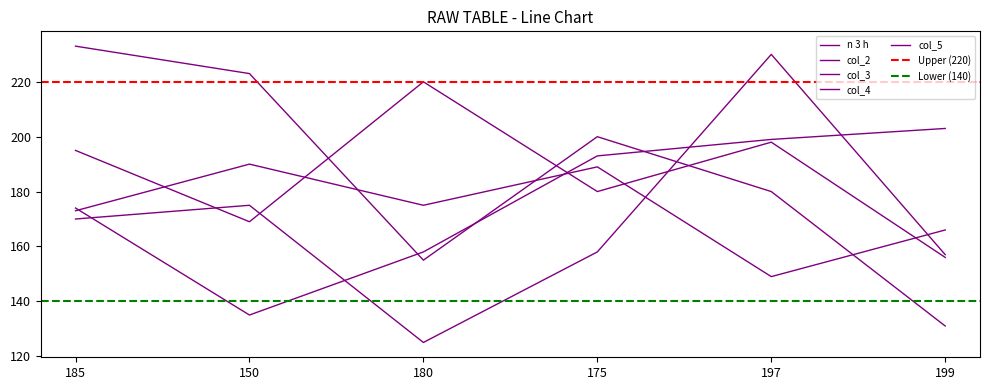

At how many categories does at least one series exceed 188?

6